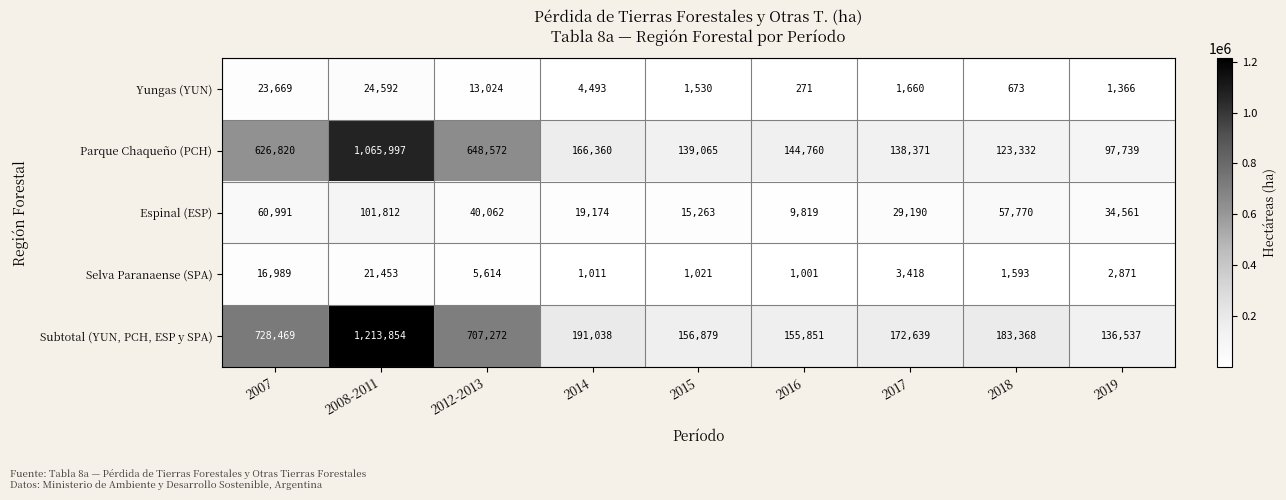

At which label does Subtotal (YUN, PCH, ESP y SPA) reach its peak?

2008-2011